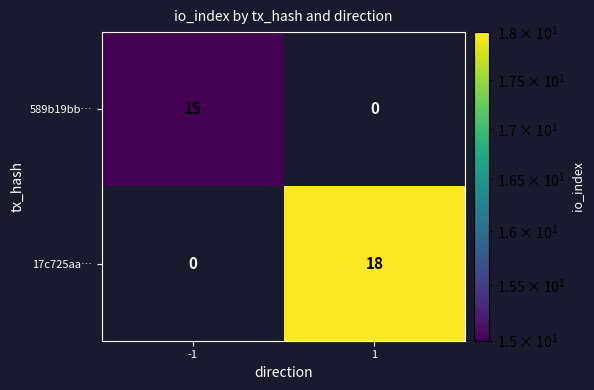

What is the total value across all series at 1?

18